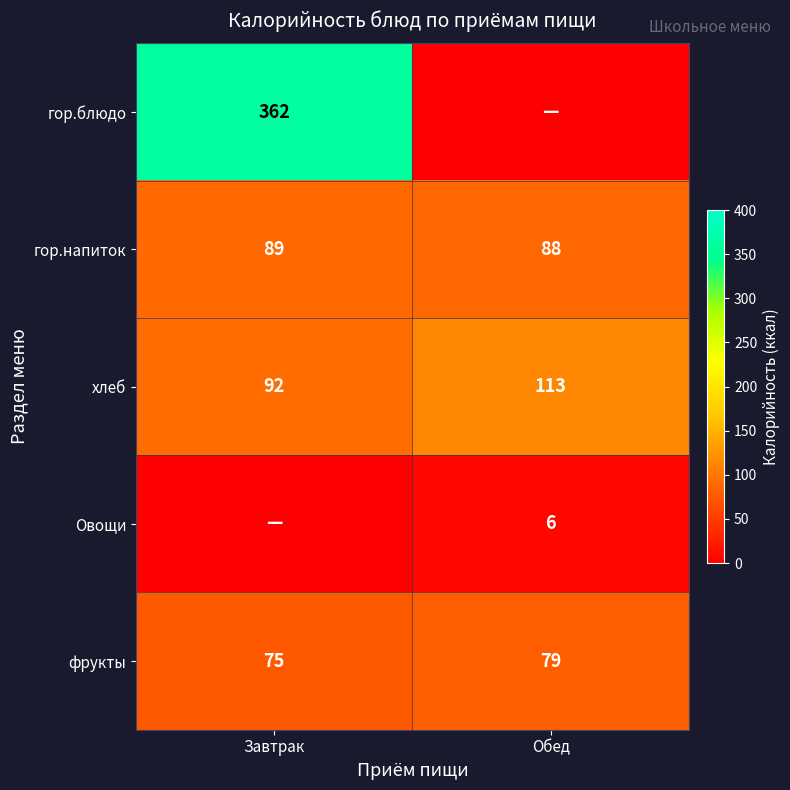

Rank the categories by фрукты value from highest to lowest.

Обед, Завтрак